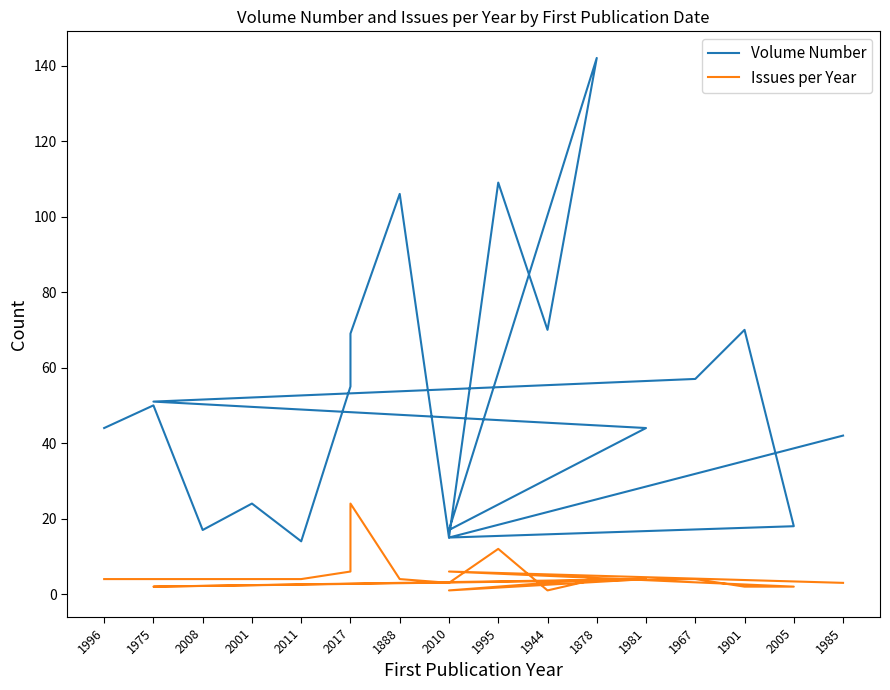

How many values in the Issues per Year series exceed 4?

4